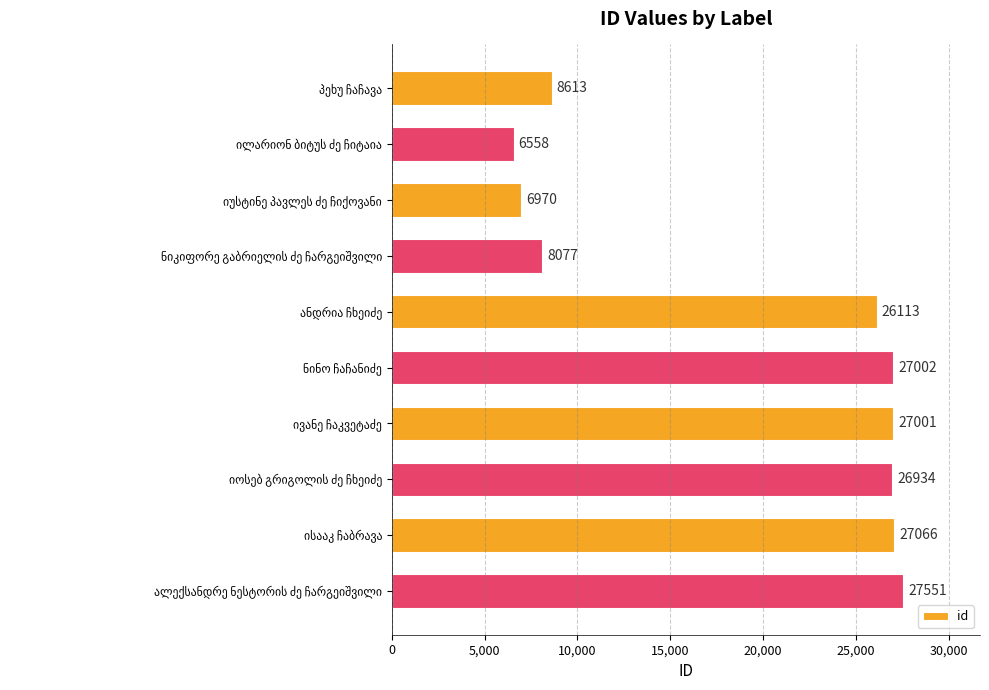

What is the difference between the maximum and minimum values?

20993